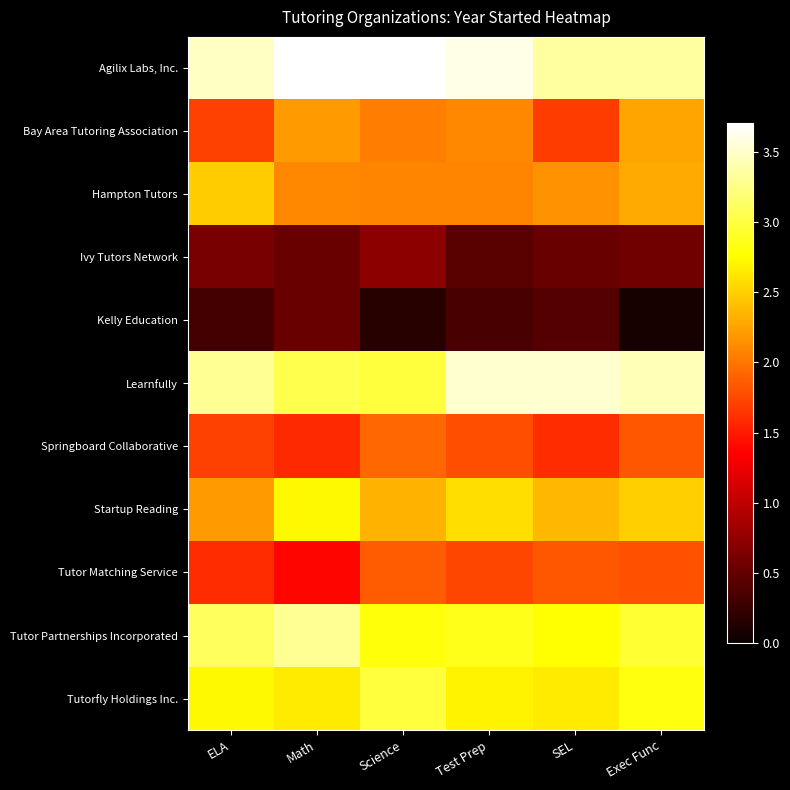

List the series in order of their peak value, lowest first.

Kelly Education, Ivy Tutors Network, Tutor Matching Service, Springboard Collaborative, Bay Area Tutoring Association, Hampton Tutors, Startup Reading, Tutorfly Holdings Inc., Tutor Partnerships Incorporated, Learnfully, Agilix Labs, Inc.